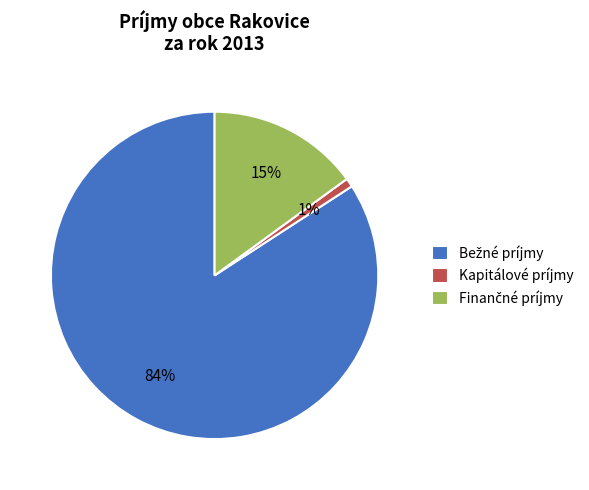

The Kapitálové príjmy slice represents 11% of the pie. True or false?

False